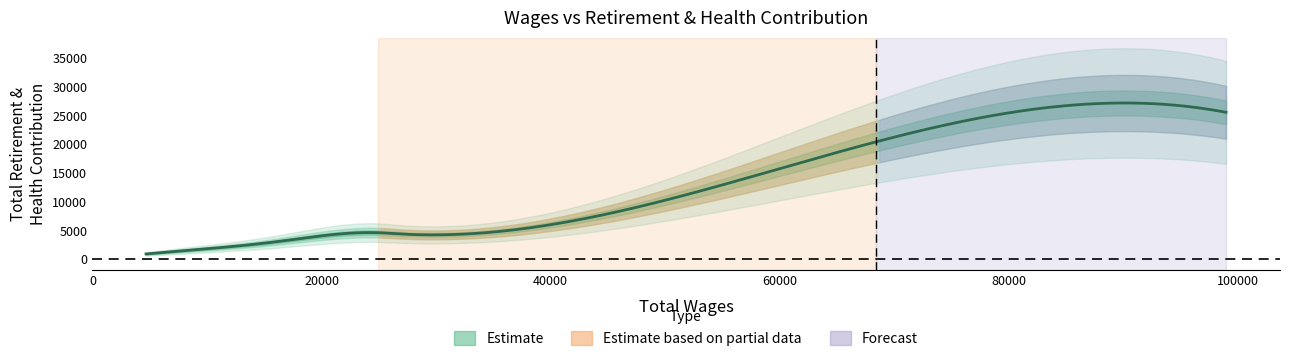

How many data points are above 4403?

3